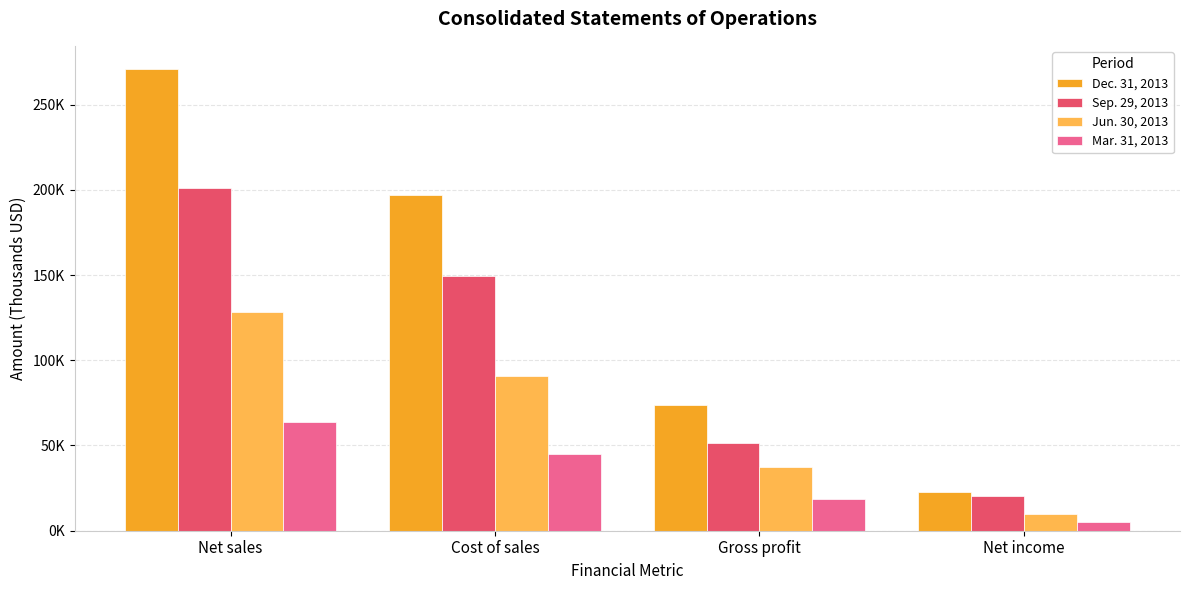

What is the value of the Jun. 30, 2013 bar at the 1st from the left?

128061